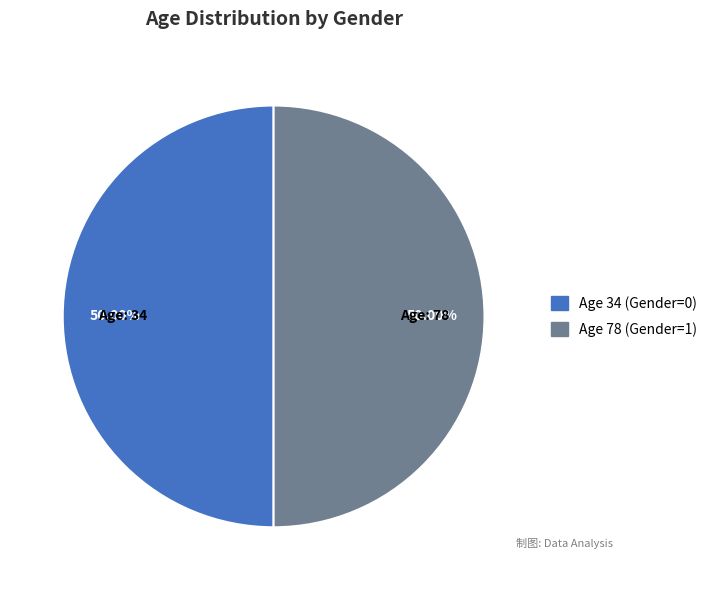

Do Age 34 (Gender=0) and Age 78 (Gender=1) together represent more than half of the pie?

Yes